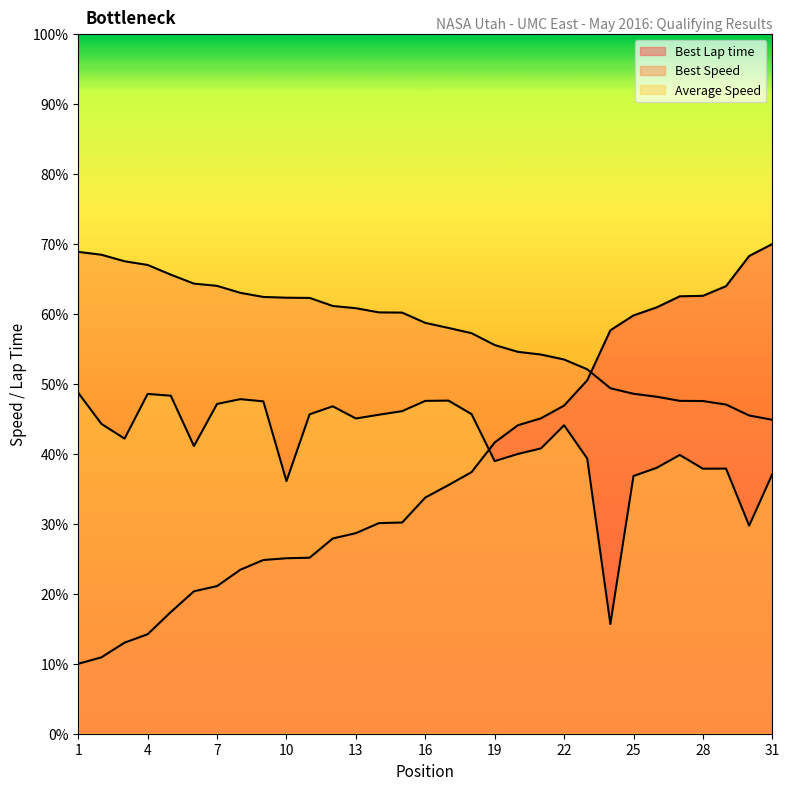

Which series has the largest range (max minus min)?

Best Lap time